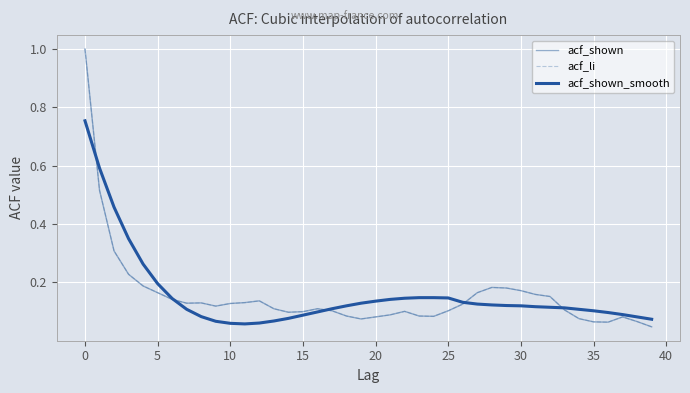

How many times do acf_shown_smooth and acf_shown cross each other?

5